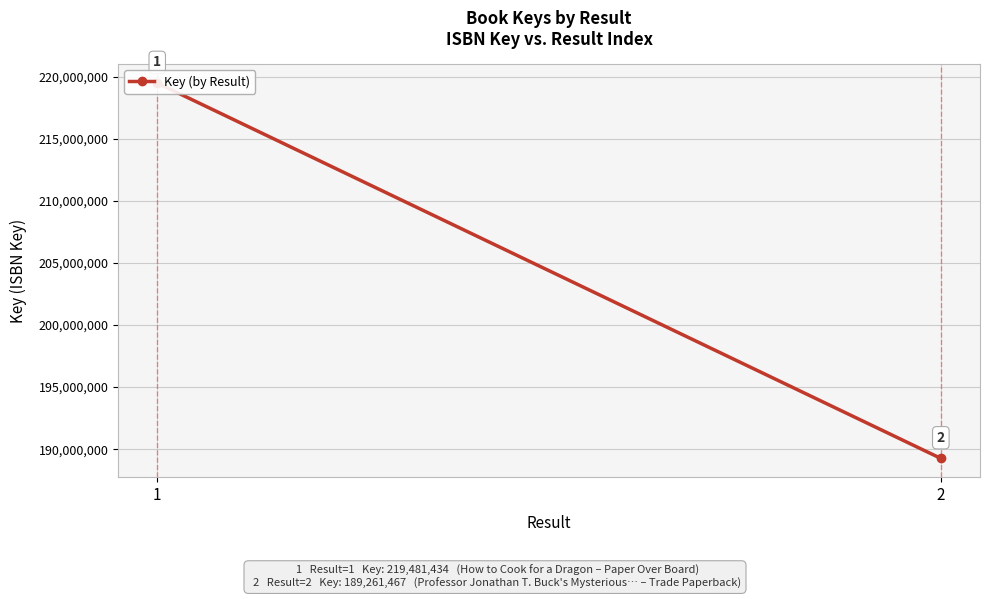

True or false: the data shows 44865420 at 1.

False